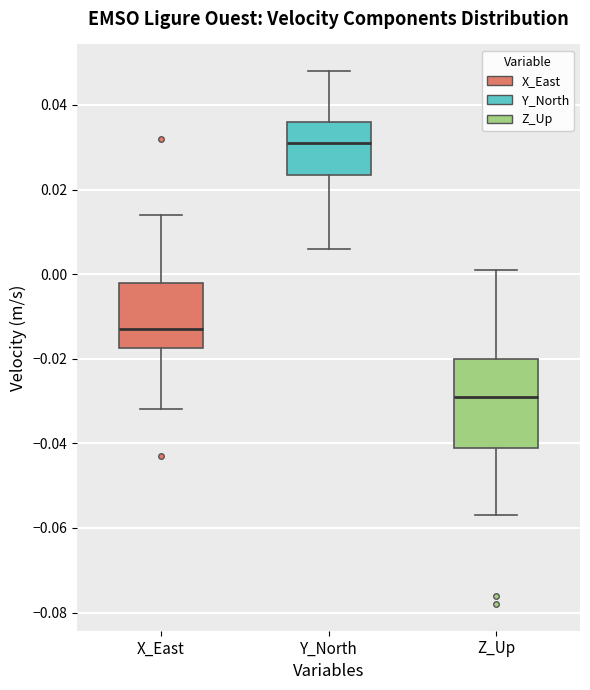

Comparing the boxes themselves (not the whiskers), which one is the tallest?

Z_Up